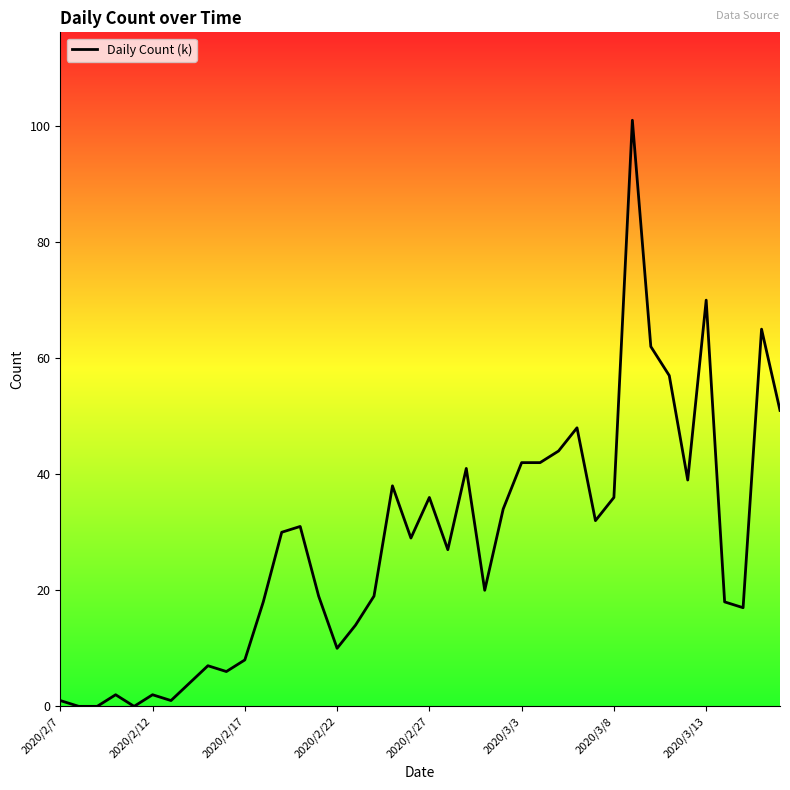

What is the maximum value shown in the chart?

101